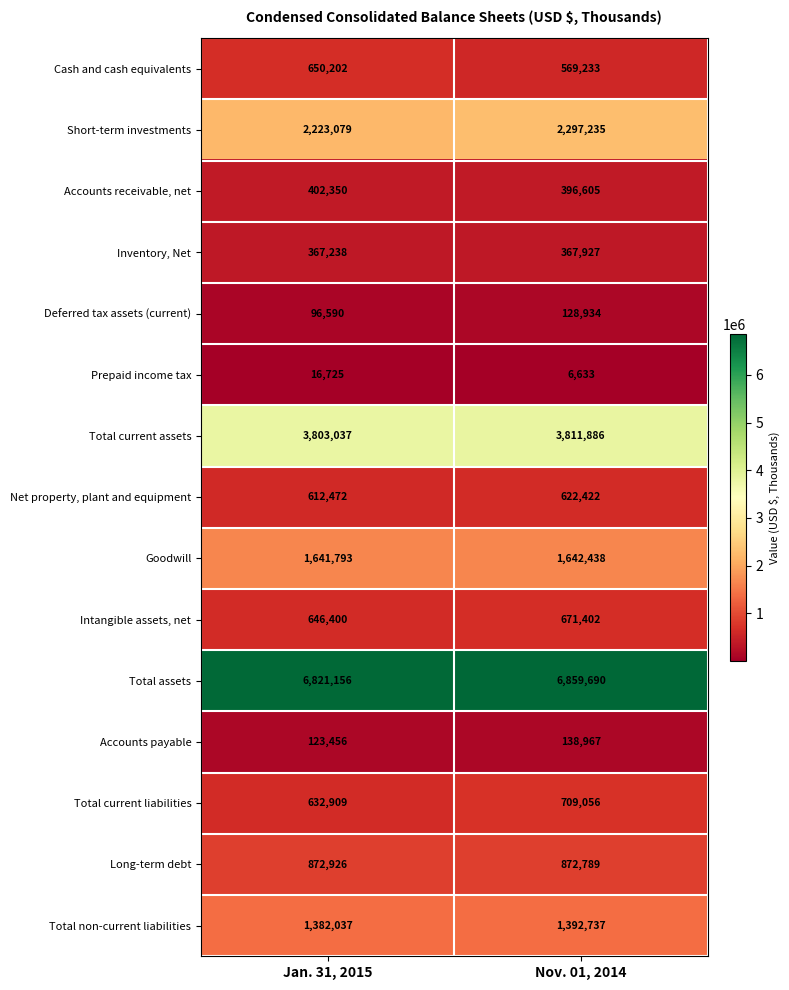

True or false: Deferred tax assets (current) has a value of 128934 at Nov. 01, 2014.

True